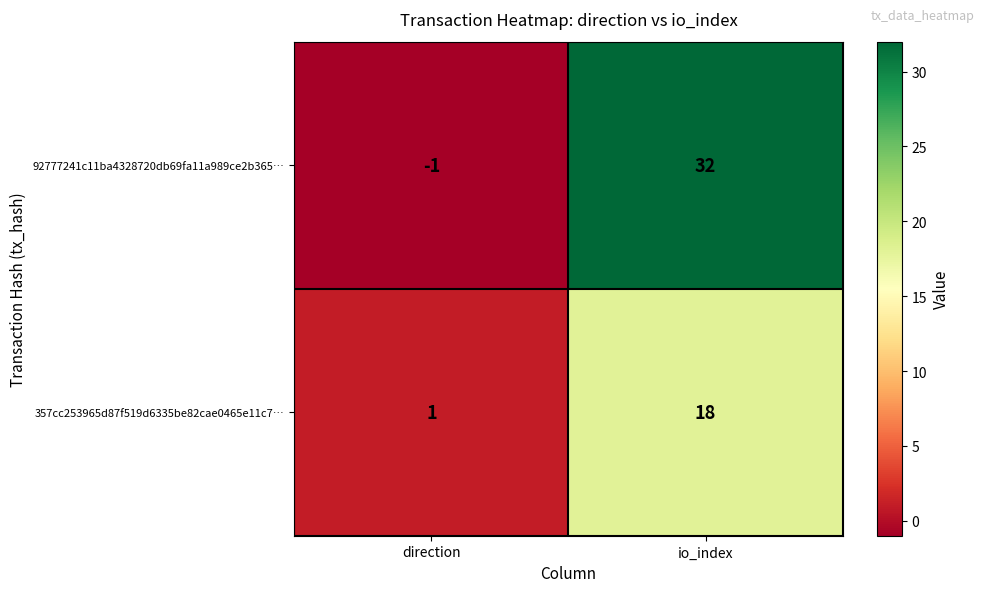

Which series has the largest range (max minus min)?

92777241c11ba4328720db69fa11a989ce2b365…